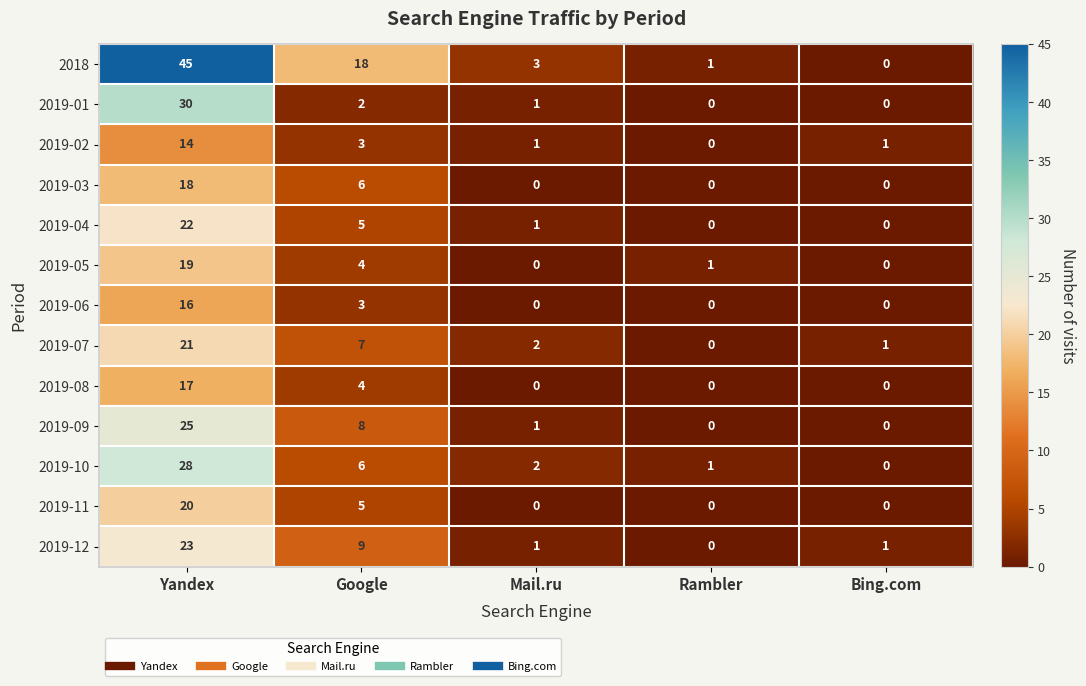

Which series has the largest range (max minus min)?

2018